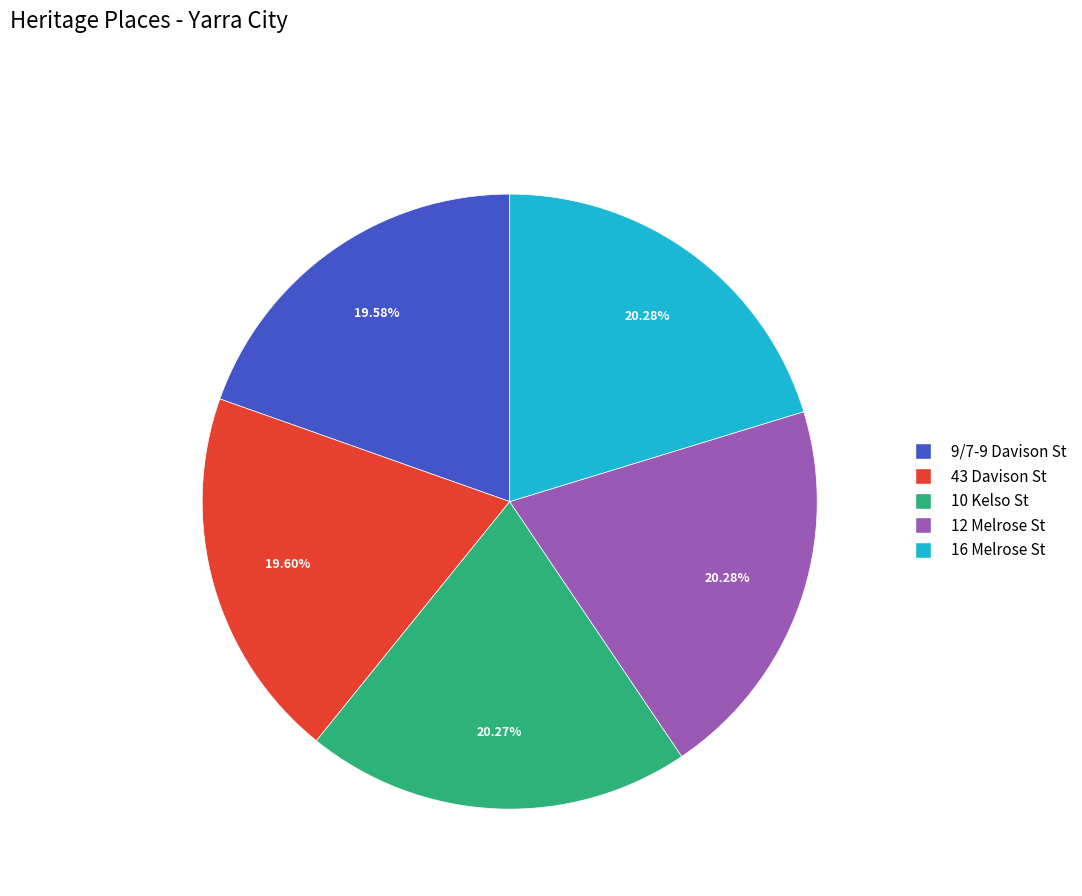

What percentage is the 9/7-9 Davison St slice, to the nearest percent?

20%